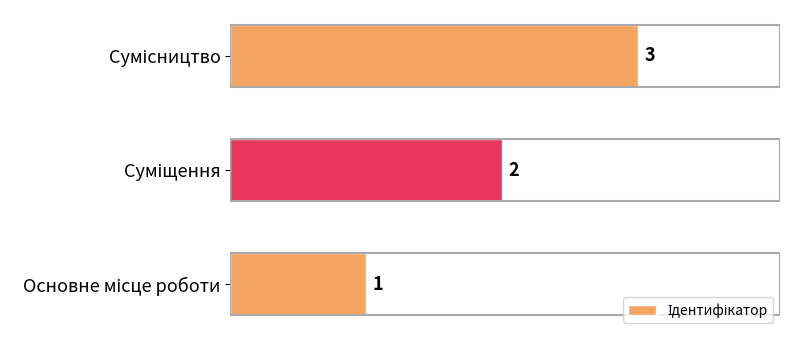

What is the greatest value displayed?

3